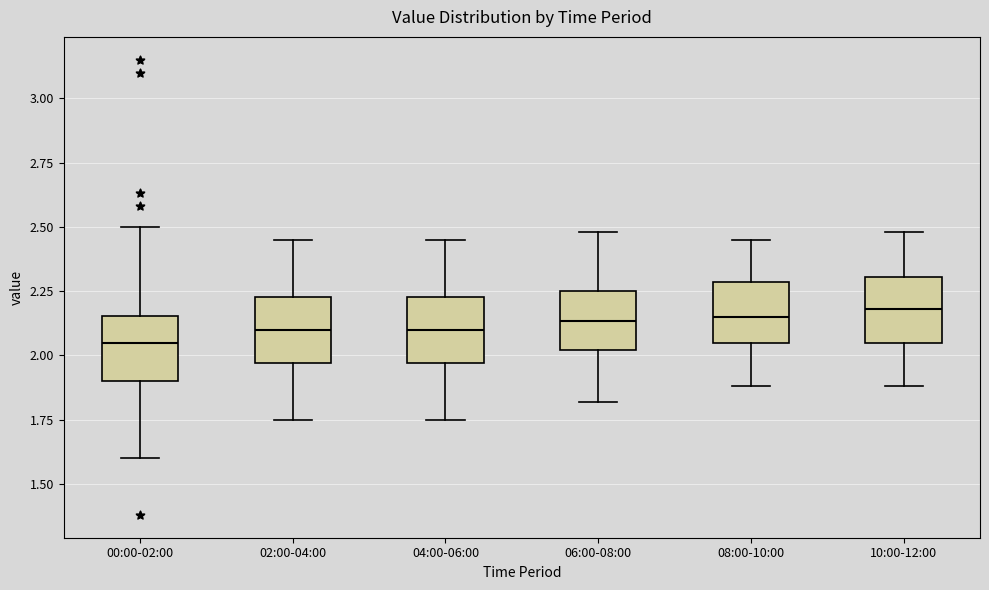

Reading left to right, transcribe this box plot: for each box, give where its median line is, the range the box spans, and where its two whiskers end, as read against the y-axis. The values are not printed on the chart, so give them approximately, as read against the axis.

00:00-02:00: median 2.05, box 1.90 to 2.15, whiskers 1.60 to 2.50
02:00-04:00: median 2.10, box 1.95 to 2.25, whiskers 1.75 to 2.45
04:00-06:00: median 2.10, box 1.95 to 2.25, whiskers 1.75 to 2.45
06:00-08:00: median 2.15, box 2.00 to 2.25, whiskers 1.80 to 2.50
08:00-10:00: median 2.15, box 2.05 to 2.30, whiskers 1.90 to 2.45
10:00-12:00: median 2.20, box 2.05 to 2.30, whiskers 1.90 to 2.50